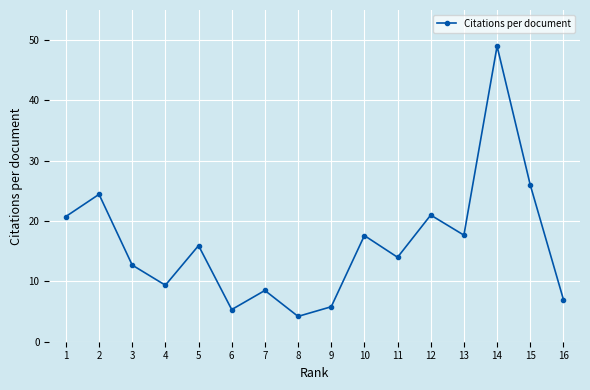

At which category does the data reach its first local valley?

4